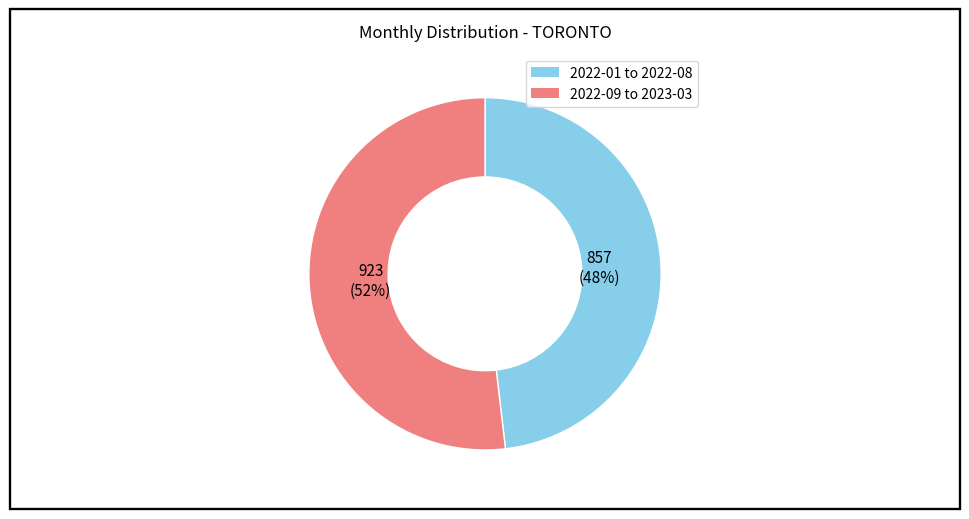

Is there a majority slice in this chart?

Yes